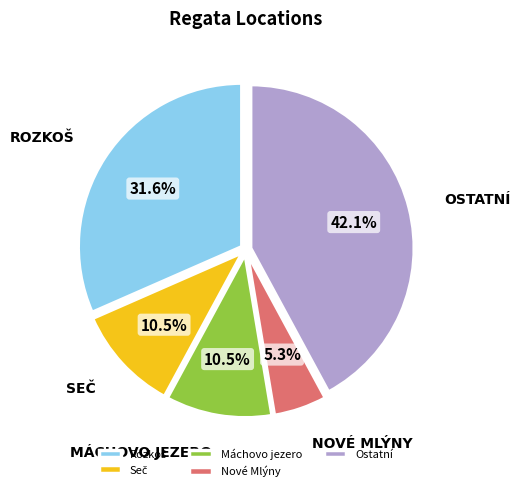

What percentage do Máchovo jezero and Nové Mlýny together represent?

15.8%